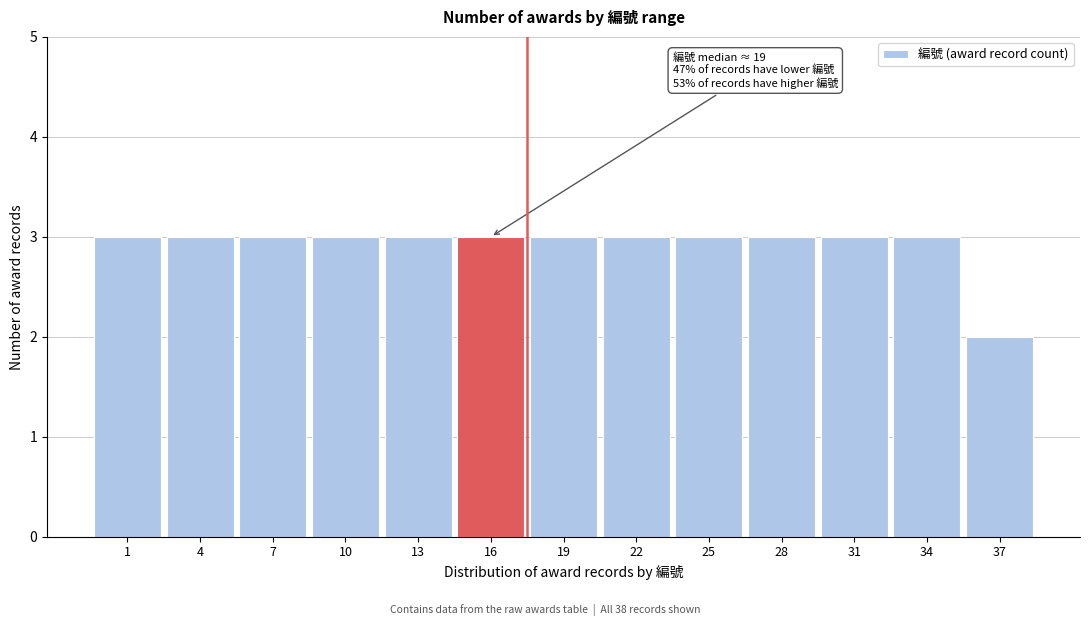

Reading left to right, extract all data points from this chart.

1=3	4=3	7=3	10=3	13=3	16=3	19=3	22=3	25=3	28=3	31=3	34=3	37=2